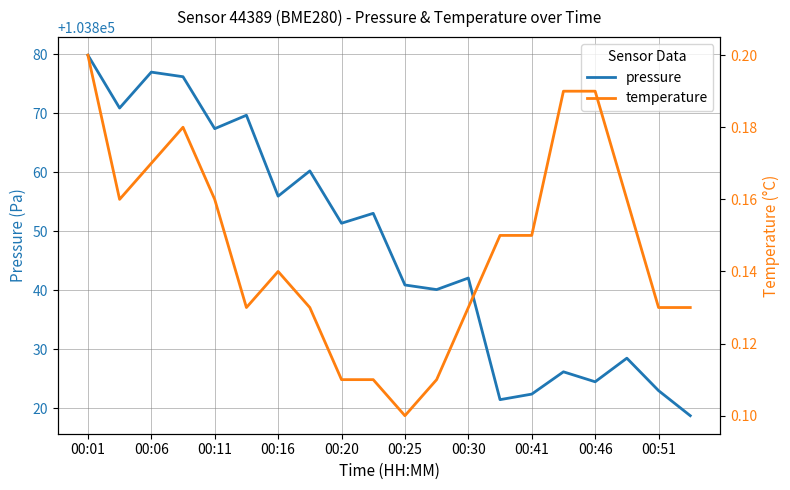

True or false: temperature and pressure cross at least once.

False